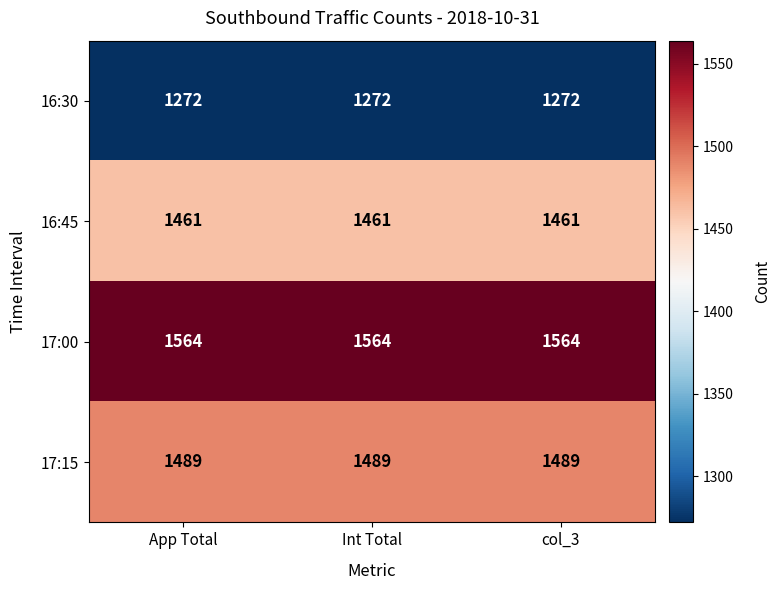

What value does the 16:45 series have at Int Total?

1461